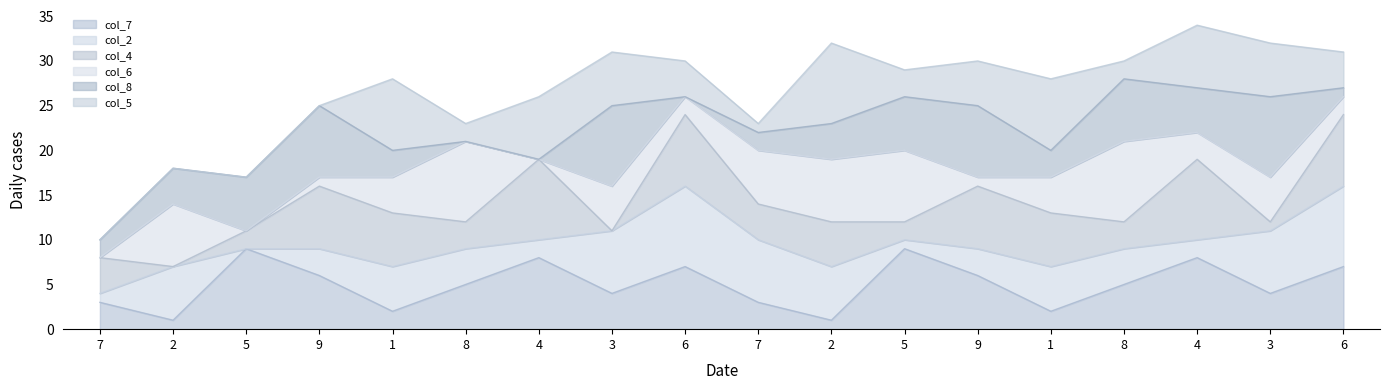

True or false: col_6_line and col_4_line intersect in this chart.

False